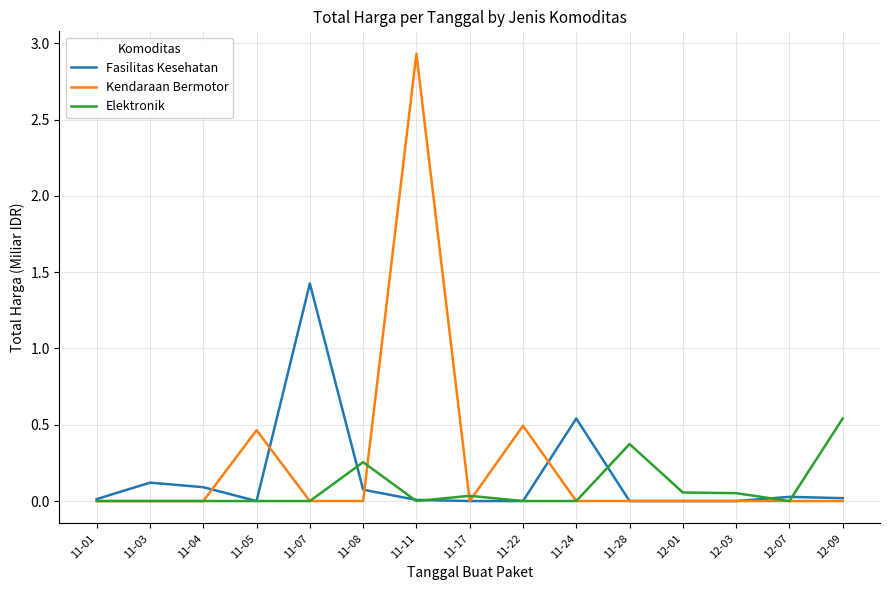

Which series has the widest spread of values?

Kendaraan Bermotor